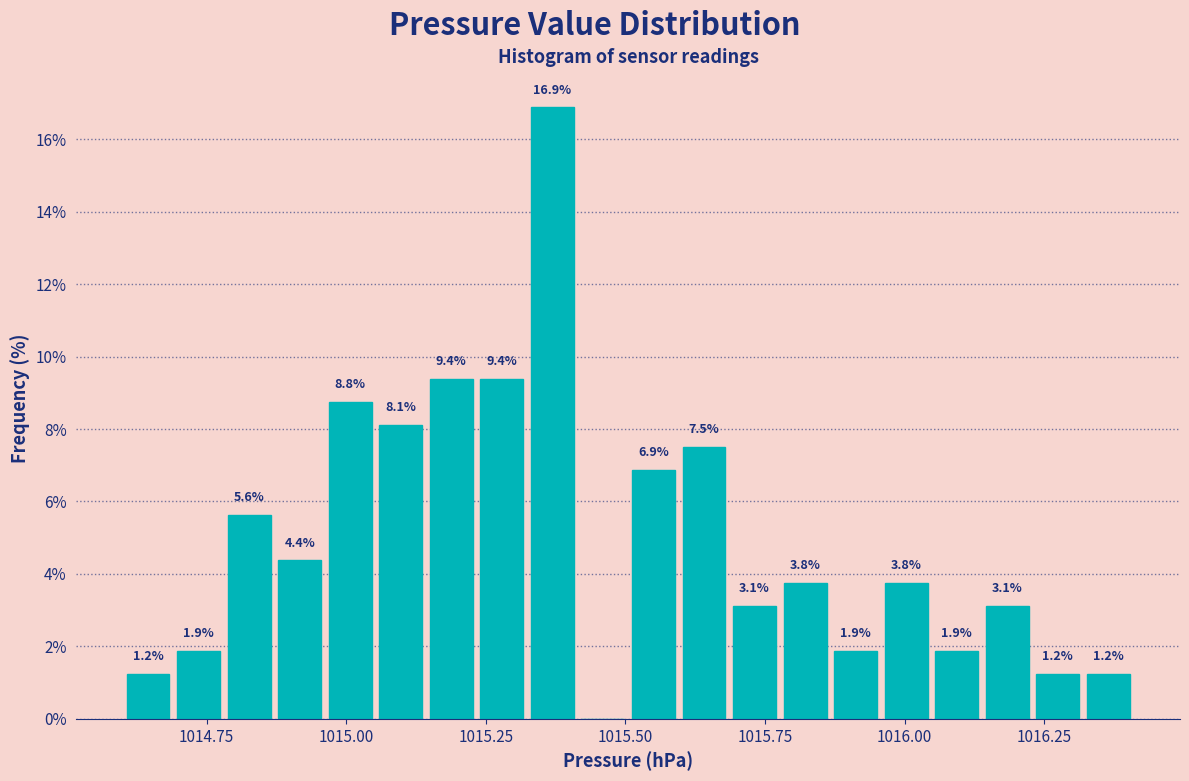

Read against the x-axis, roughly where is the centre of the tallest bar?

1015.35